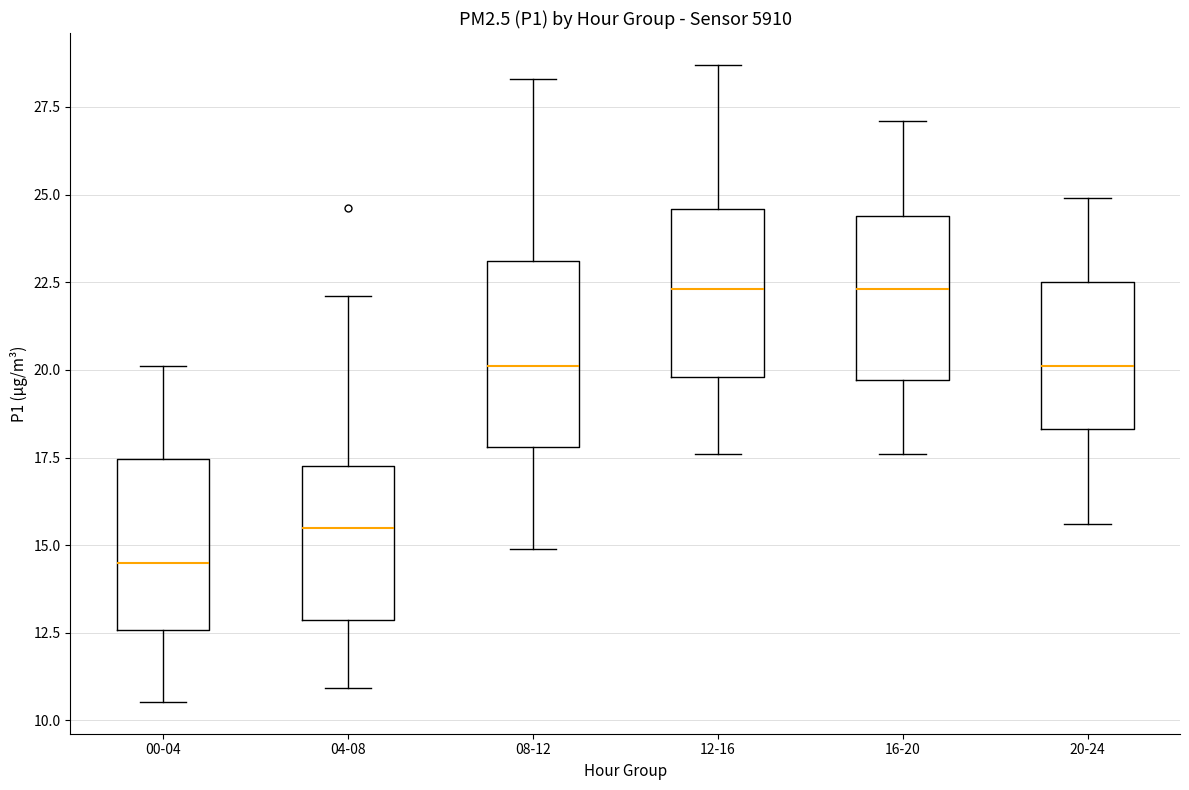

Reading left to right, read every box against the y-axis: the position of its median line, the range the box covers, and the ends of its whiskers. The values are not printed on the chart, so give them approximately, as read against the axis.

00-04: median 14.5, box 12.5 to 17.5, whiskers 10.5 to 20.0
04-08: median 15.5, box 13.0 to 17.5, whiskers 11.0 to 22.0
08-12: median 20.0, box 18.0 to 23.0, whiskers 15.0 to 28.5
12-16: median 22.5, box 20.0 to 24.5, whiskers 17.5 to 28.5
16-20: median 22.5, box 19.5 to 24.5, whiskers 17.5 to 27.0
20-24: median 20.0, box 18.5 to 22.5, whiskers 15.5 to 25.0